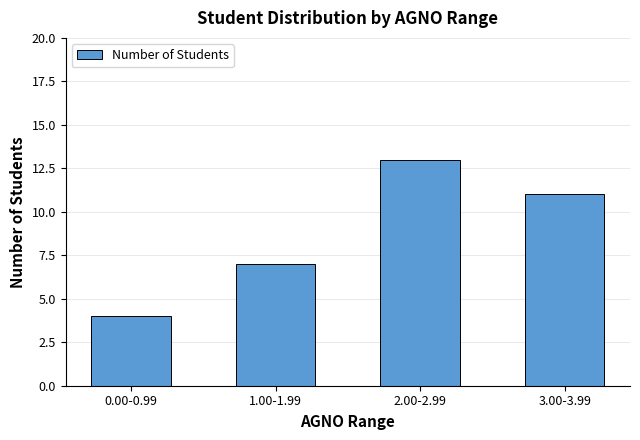

Between 2.00-2.99 and 0.00-0.99, which is larger?

2.00-2.99